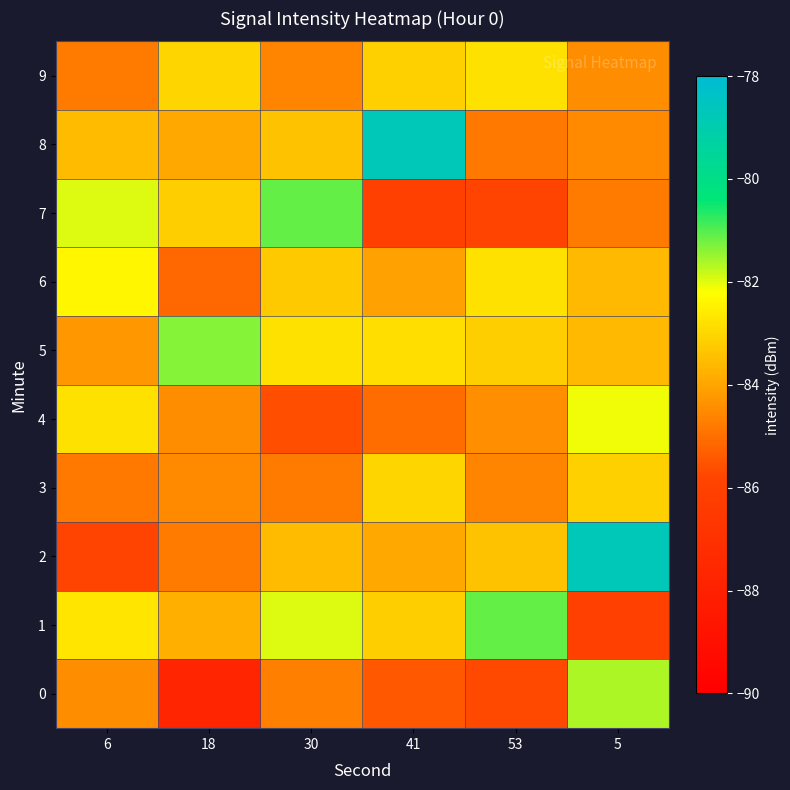

Reading left to right, list all the values displayed in this chart.

0: 6=-84.4	18=-87.7	30=-84.7	41=-85.4	53=-85.7	5=-81.6
1: 6=-82.7	18=-83.8	30=-82.0	41=-83.2	53=-81.1	5=-86.0
2: 6=-85.9	18=-84.8	30=-83.5	41=-83.9	53=-83.4	5=-78.7
3: 6=-84.8	18=-84.5	30=-84.8	41=-83.1	53=-84.6	5=-83.1
4: 6=-82.8	18=-84.5	30=-85.6	41=-85.1	53=-84.4	5=-82.1
5: 6=-84.2	18=-81.3	30=-82.8	41=-82.9	53=-83.2	5=-83.6
6: 6=-82.4	18=-85.1	30=-83.3	41=-84.1	53=-82.8	5=-83.6
7: 6=-82.0	18=-83.2	30=-81.1	41=-86.0	53=-85.9	5=-84.8
8: 6=-83.5	18=-83.9	30=-83.4	41=-78.7	53=-84.8	5=-84.5
9: 6=-84.8	18=-83.1	30=-84.6	41=-83.1	53=-82.8	5=-84.5